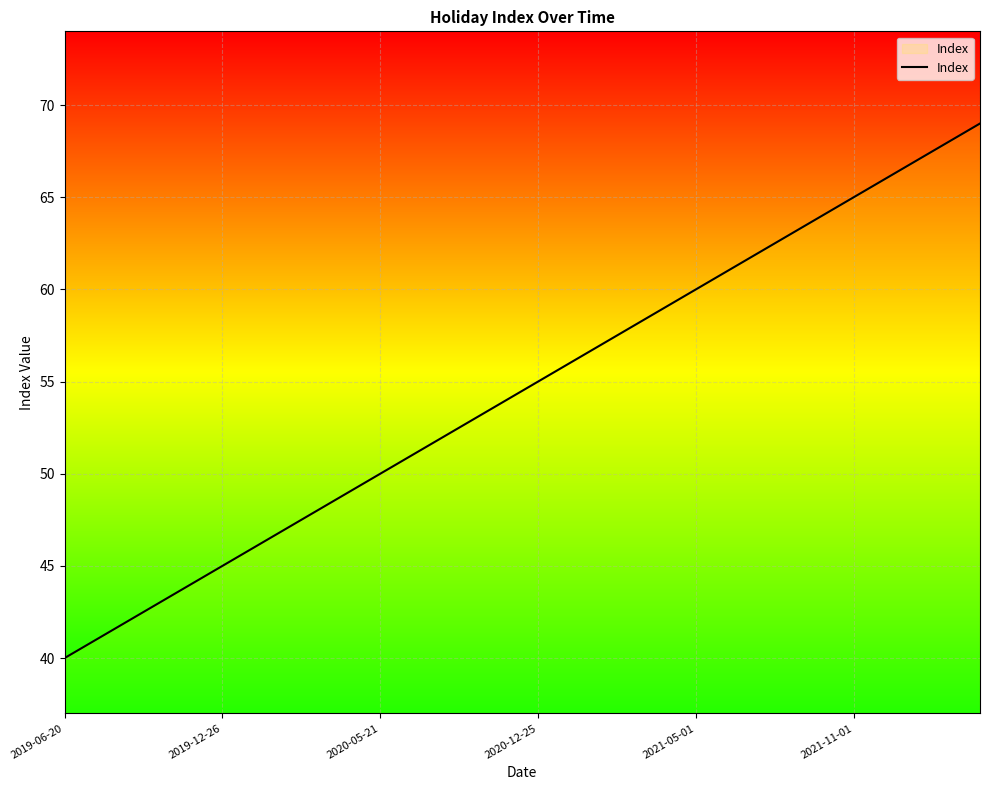

What is the minimum value shown in the chart?

40